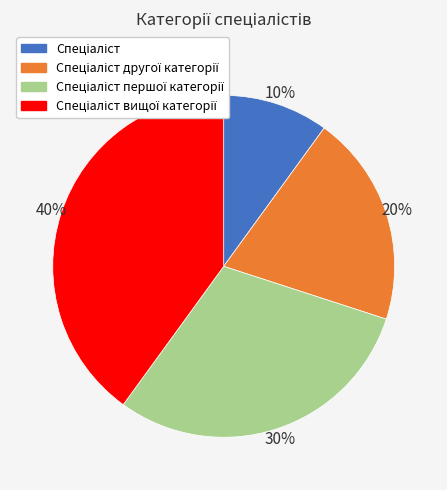

To the nearest percent, what is the average slice percentage?

25%